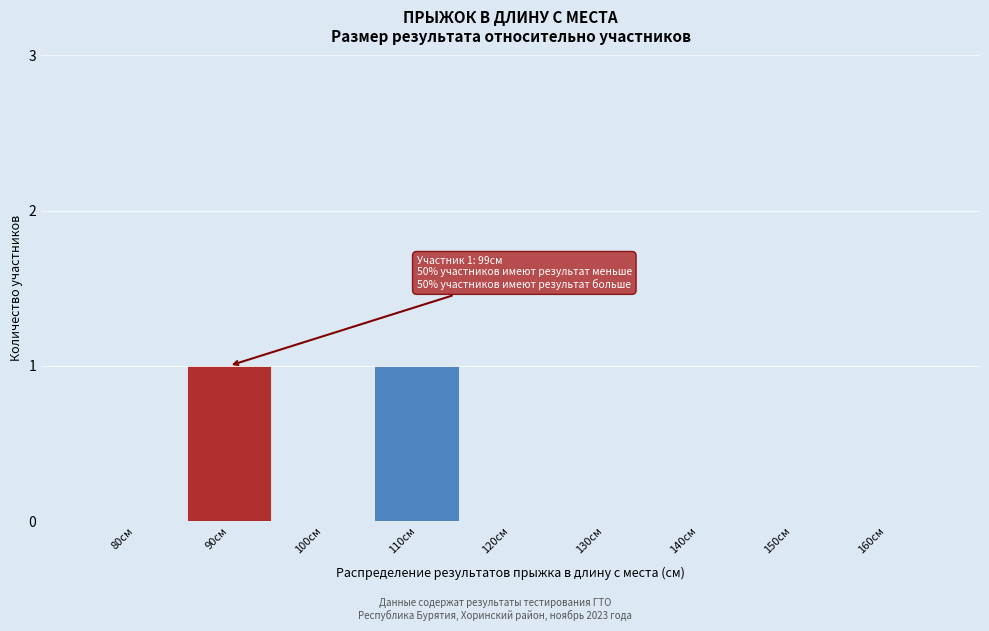

Reading left to right, what are all the values shown in this chart?

80см=0	90см=1	100см=0	110см=1	120см=0	130см=0	140см=0	150см=0	160см=0